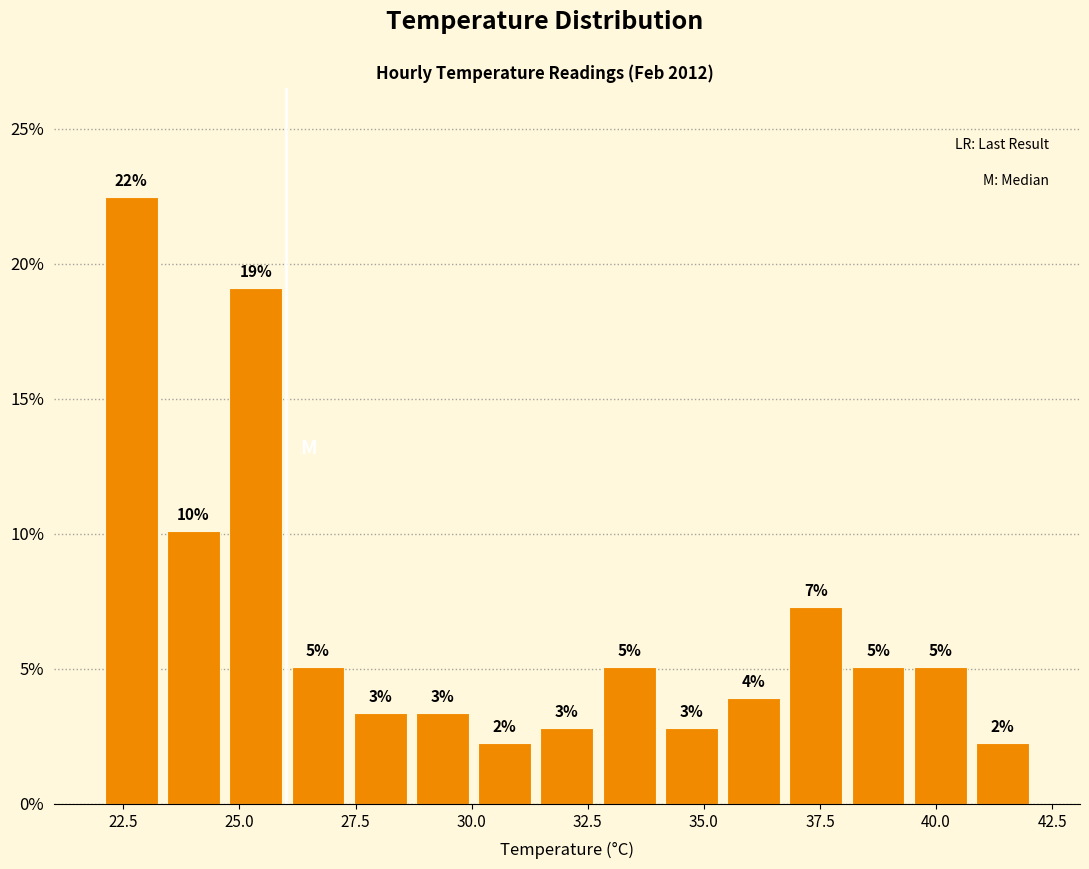

Around what value on the x-axis is the tallest bar? Give the approximate position of its centre, as read against the axis.

22.5